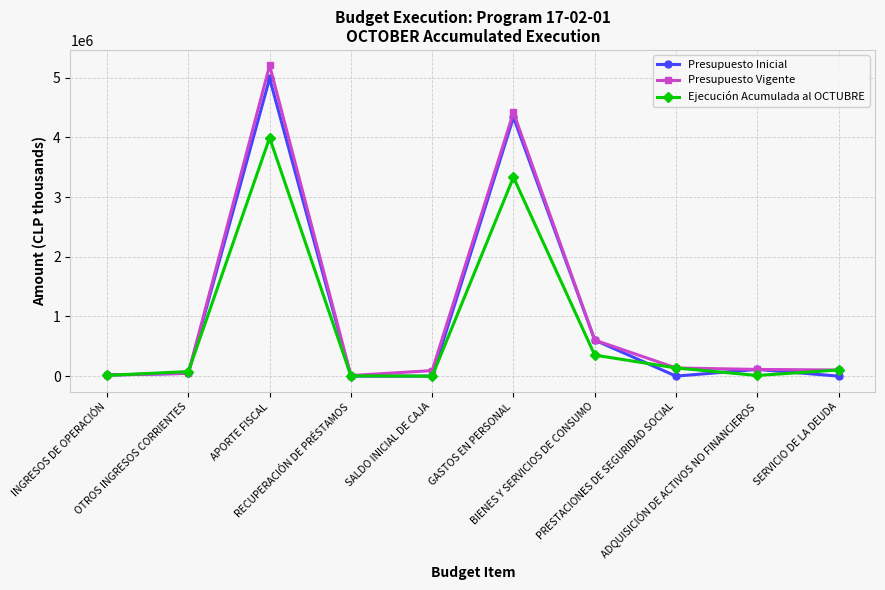

Where is Presupuesto Vigente nearest to the value 2607005?

GASTOS EN PERSONAL